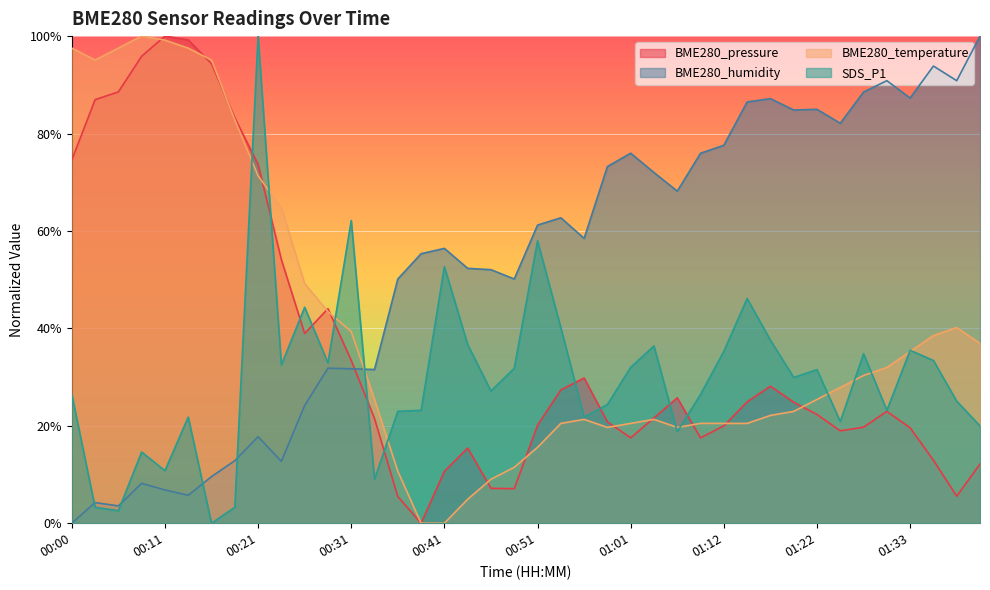

How many interior local peaks does the SDS_P1 series have?

12